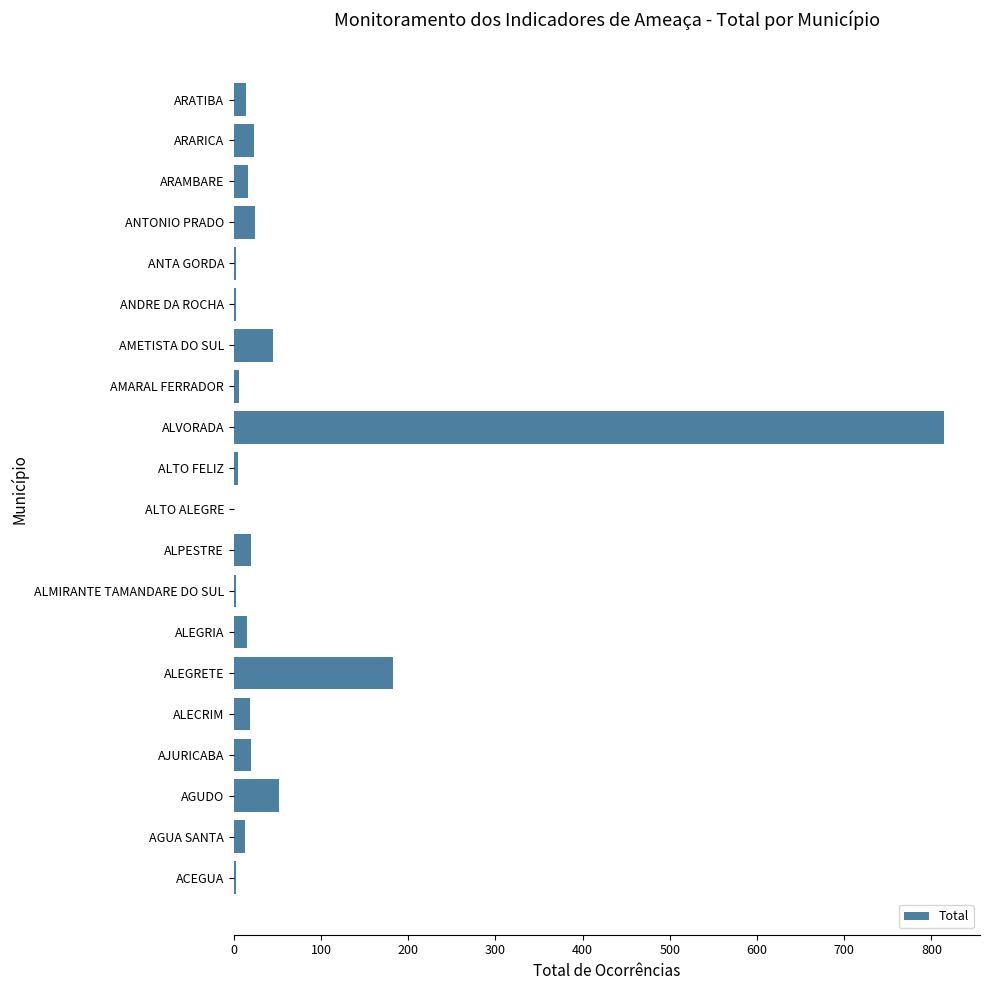

What is the greatest value displayed?

815